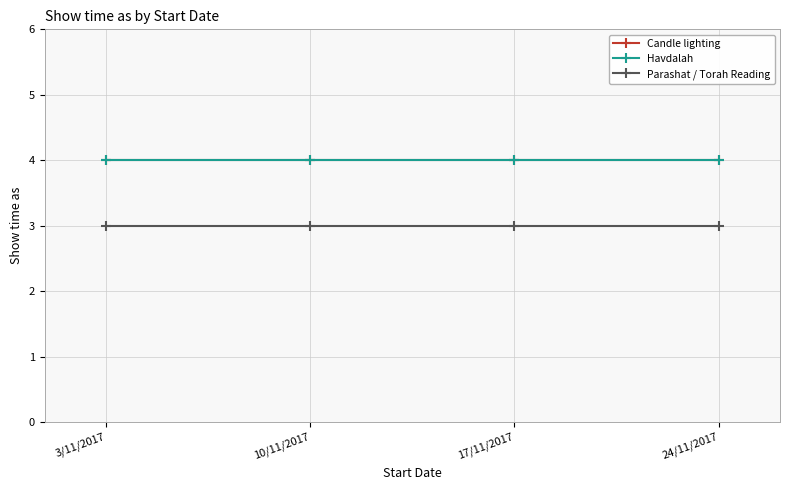

Does the chart have visible grid lines?

Yes